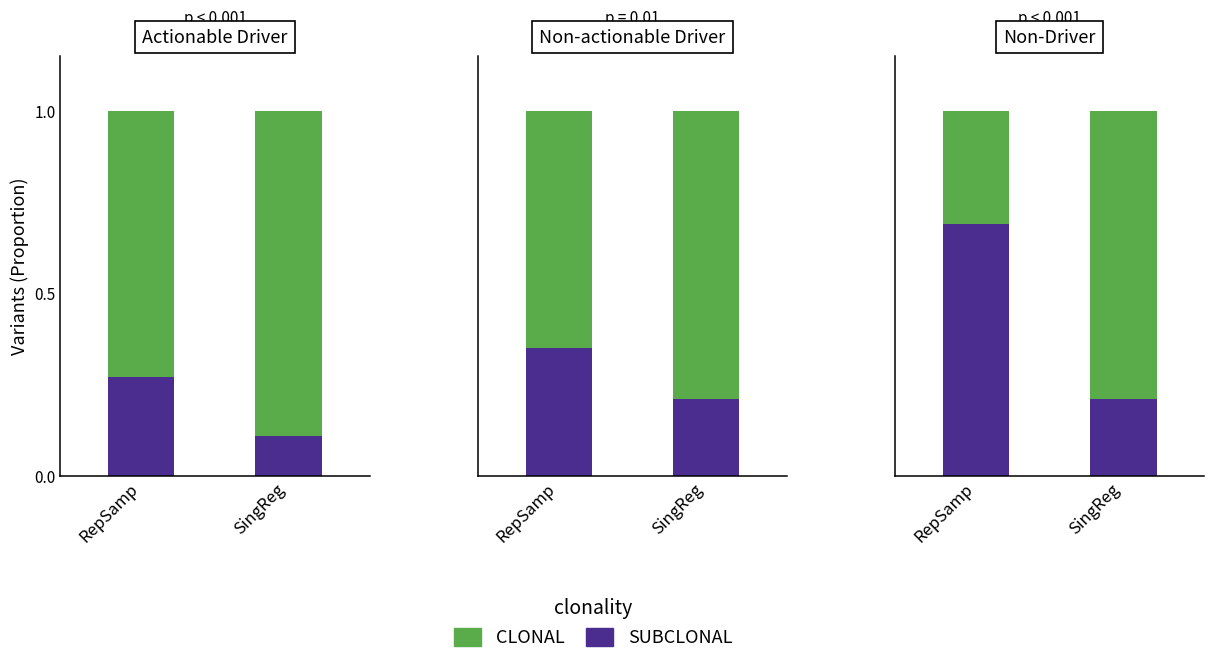

List the series in order of their peak value, lowest first.

SUBCLONAL, CLONAL